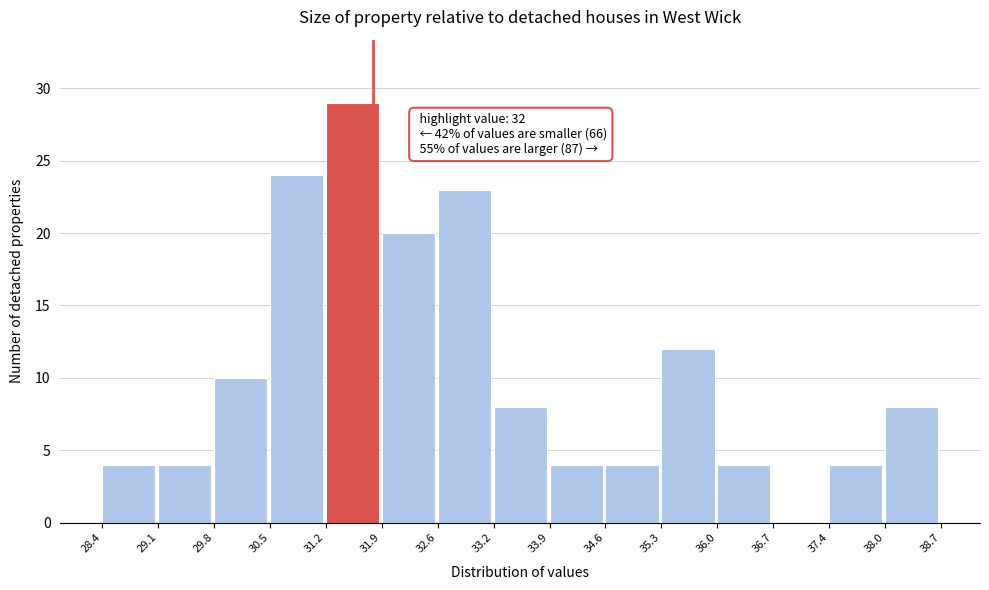

Over which range of the x-axis is the bar tallest?

31.2 to 31.9